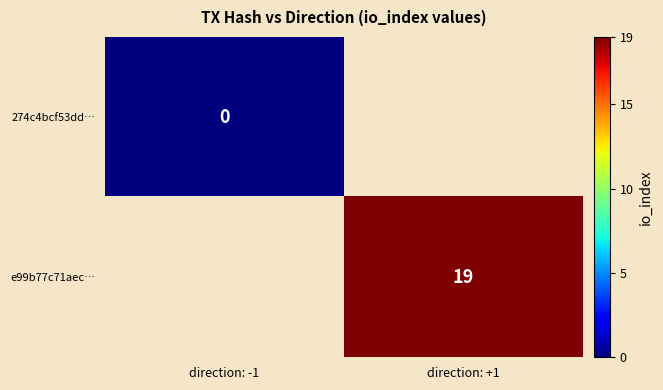

Is it true that e99b77c71aec… equals 19 at direction: +1?

True